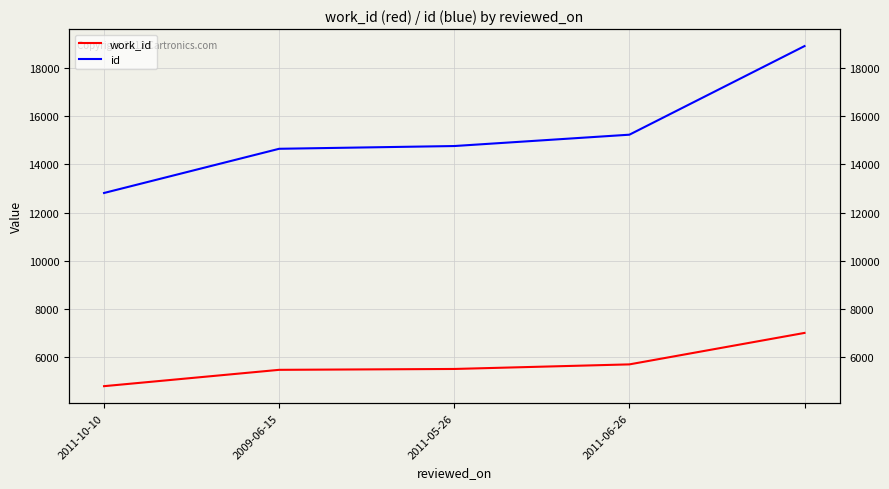

True or false: id and work_id intersect in this chart.

False